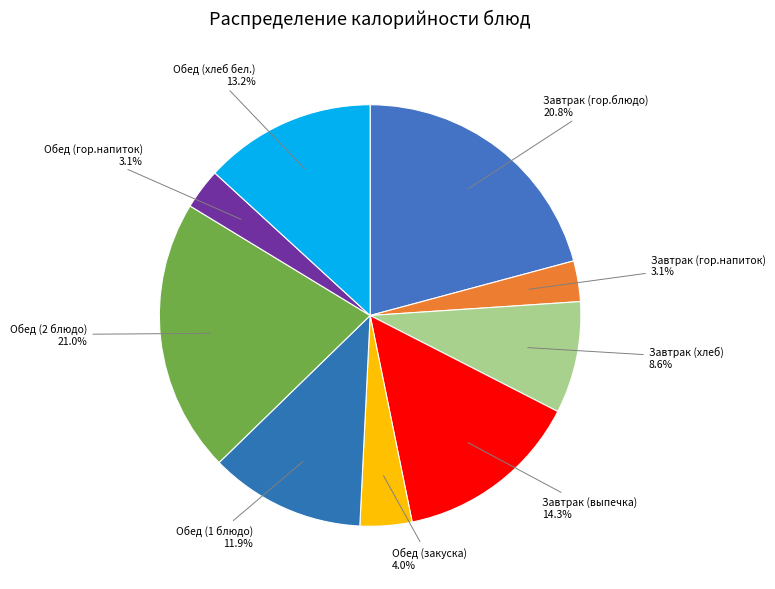

Do Завтрак (выпечка) and Обед (закуска) together represent more than half of the pie?

No